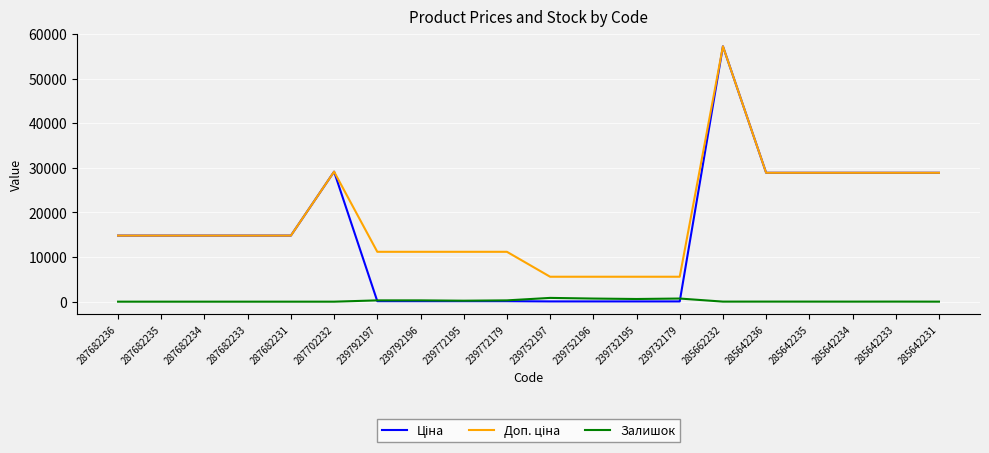

What value does the Залишок series have at 285642231?

5.0